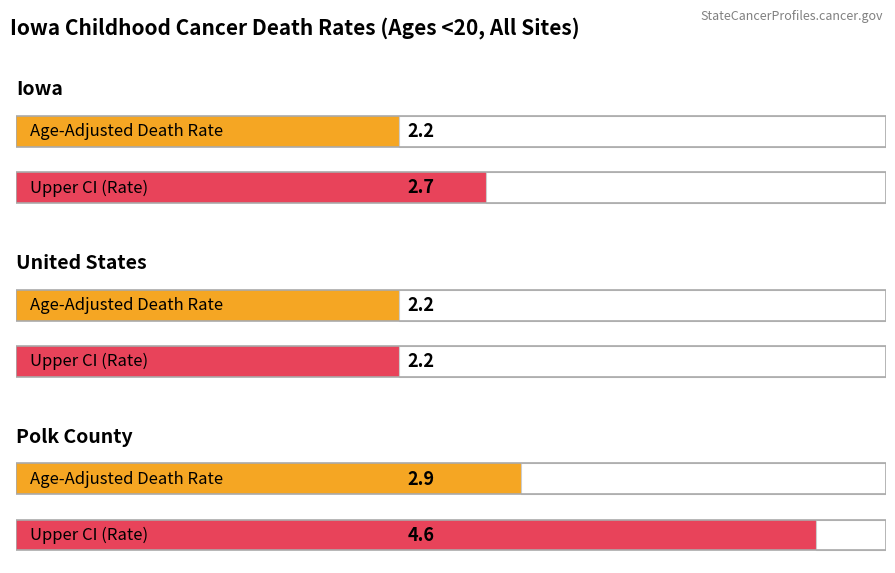

What is the label of the 3rd bar from the left?

Polk County